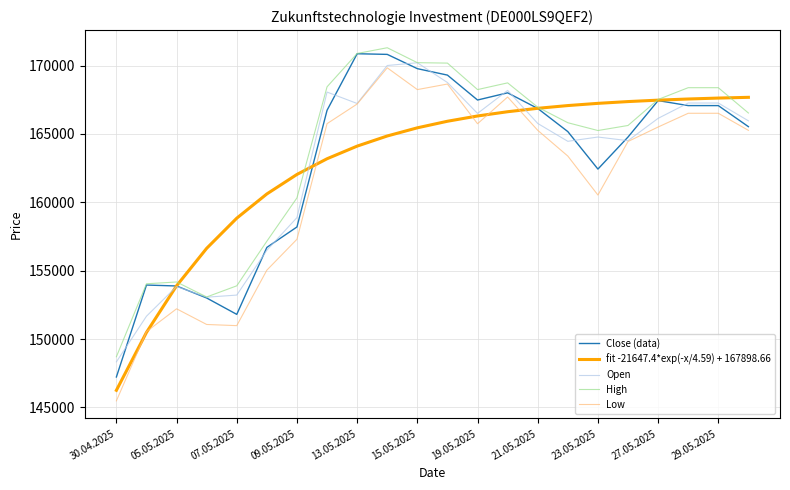

True or false: High and Low intersect in this chart.

False